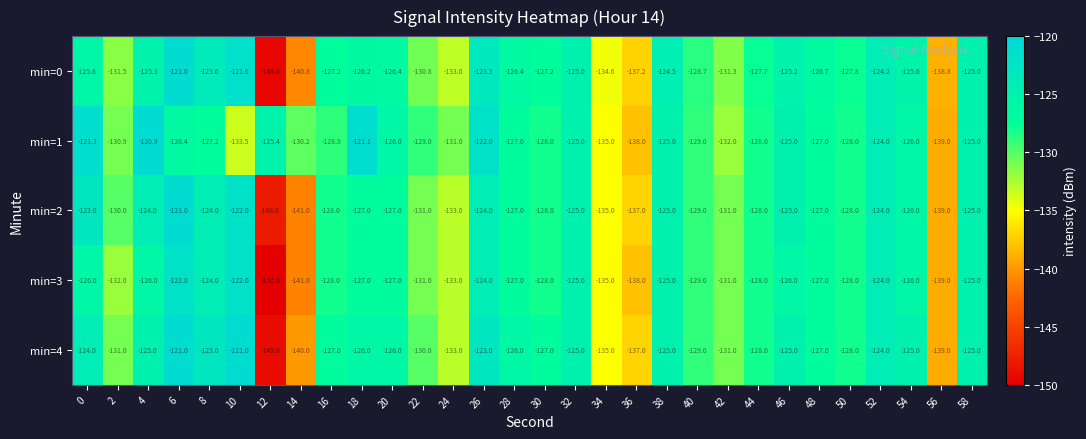

Is the value of min=1 at 12 greater than the value of min=2 at 44?

Yes